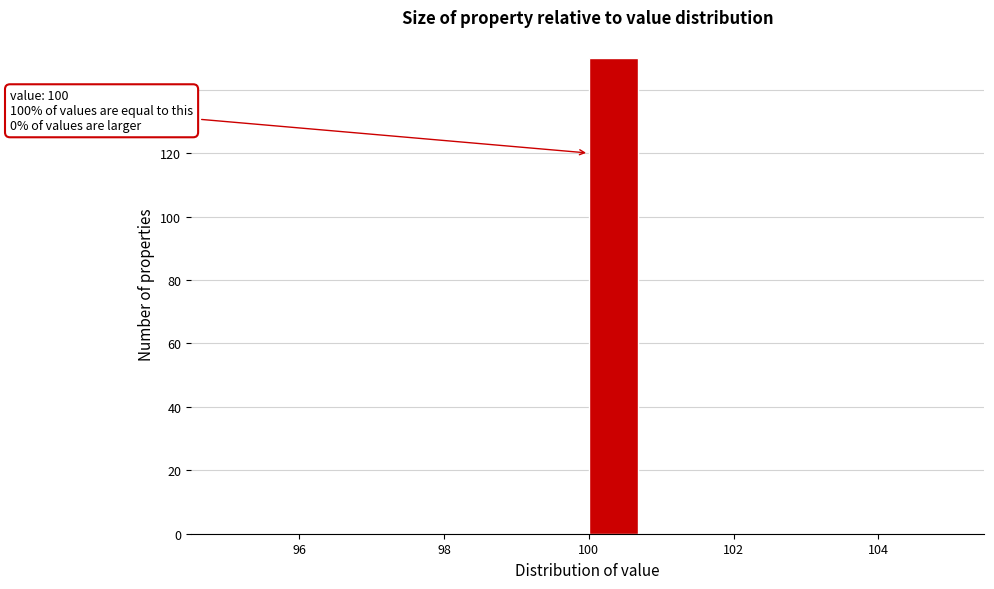

Read against the x-axis, roughly where is the centre of the tallest bar?

100.4